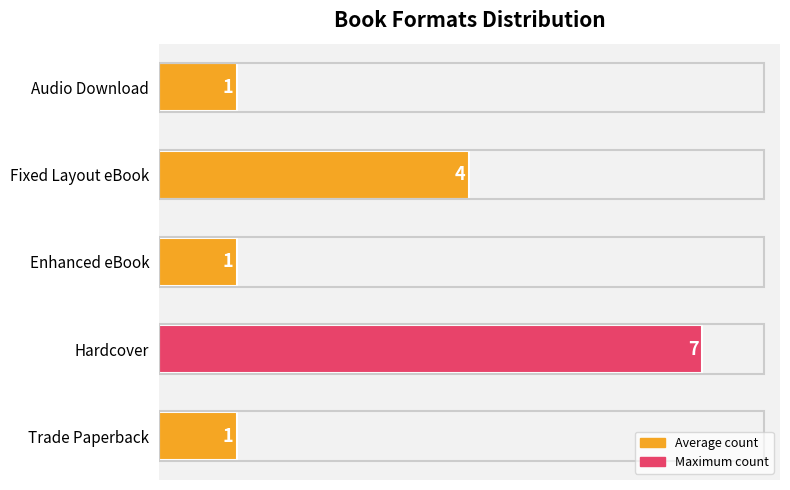

What is the sum of all values?

14